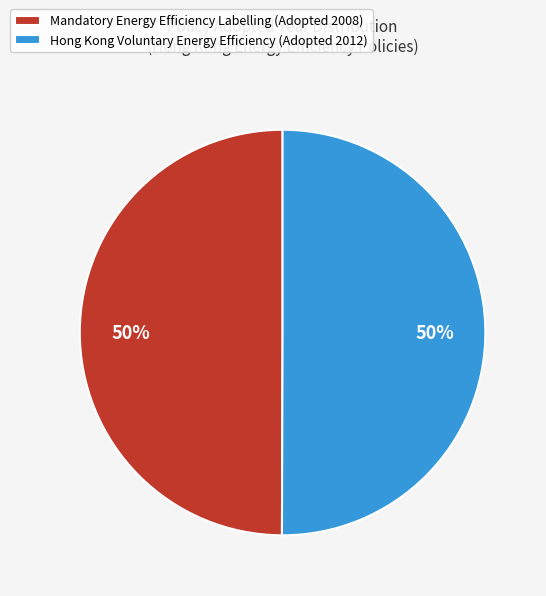

How many segments does this pie chart have?

2